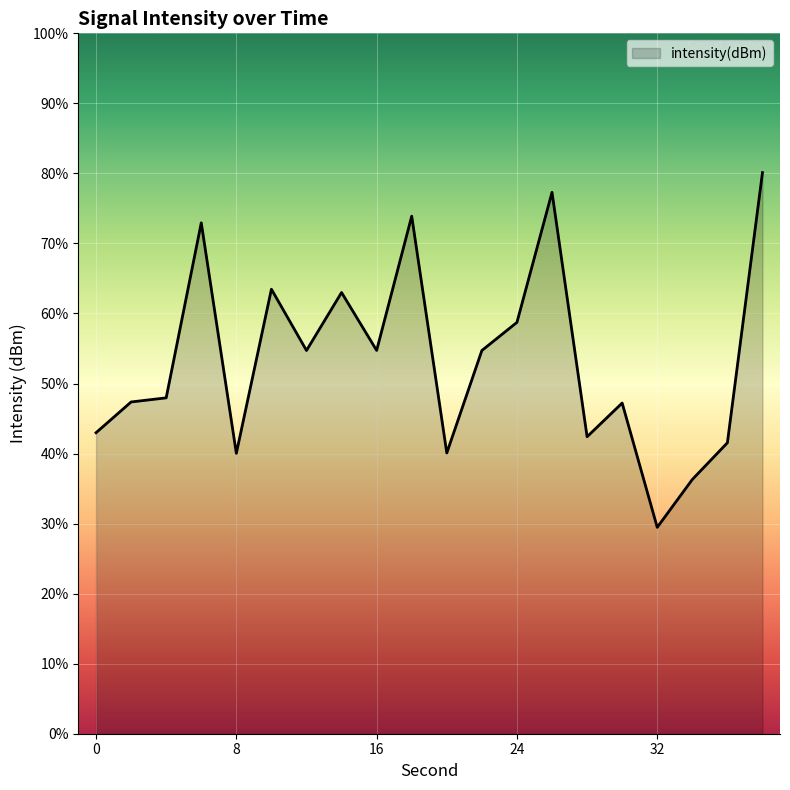

Where is the first local minimum?

8